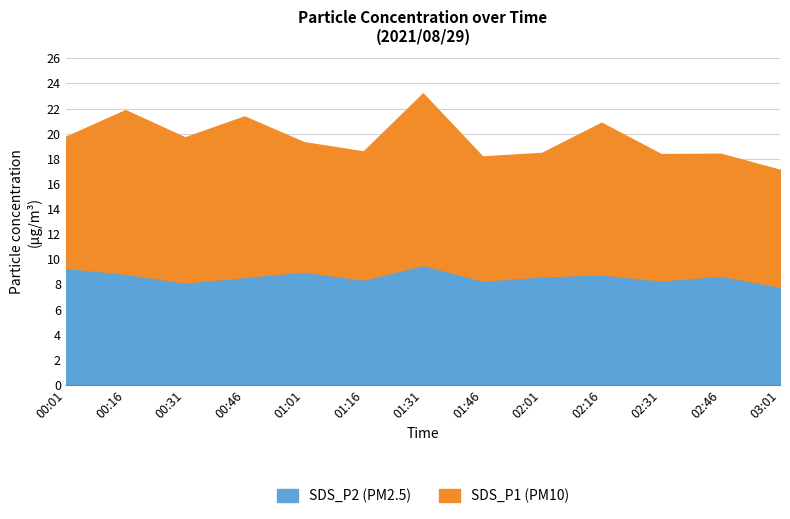

What position from the right is 01:46?

6